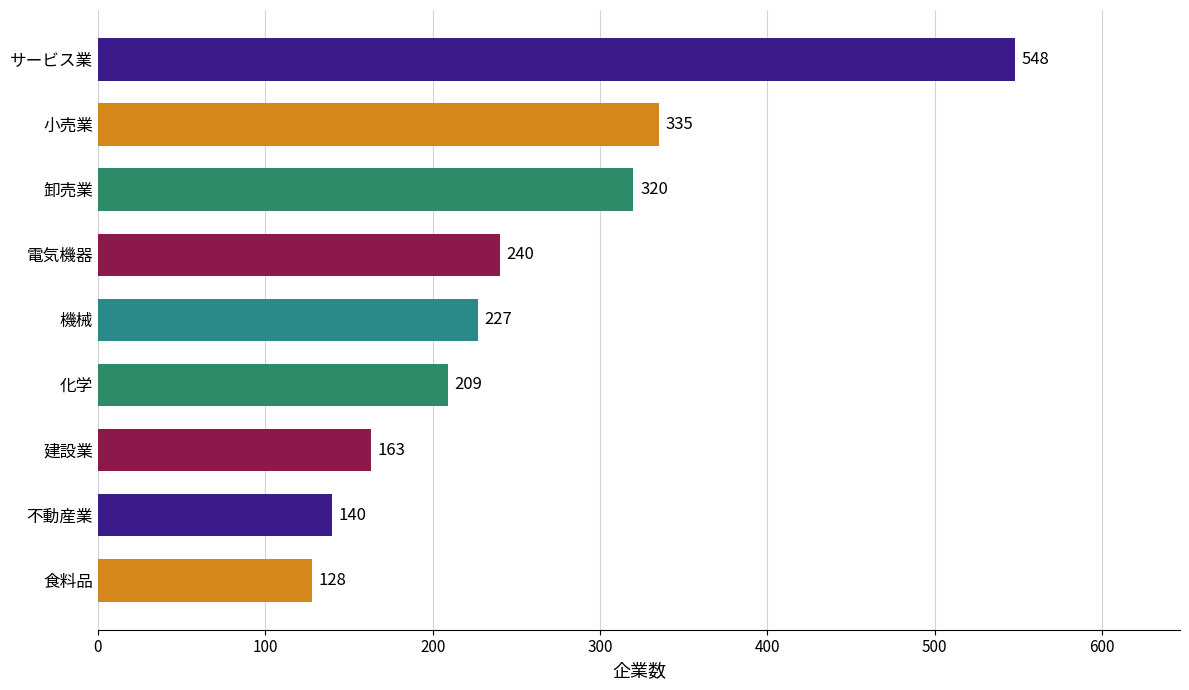

At which label is the value closest to 338?

小売業